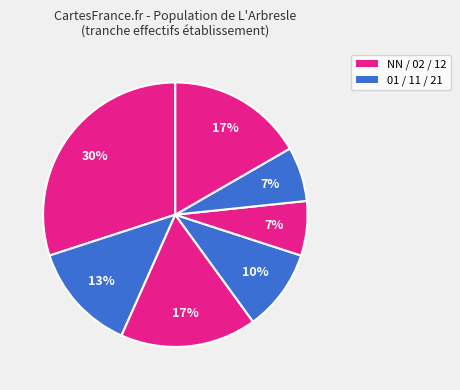

How many segments does this pie chart have?

7